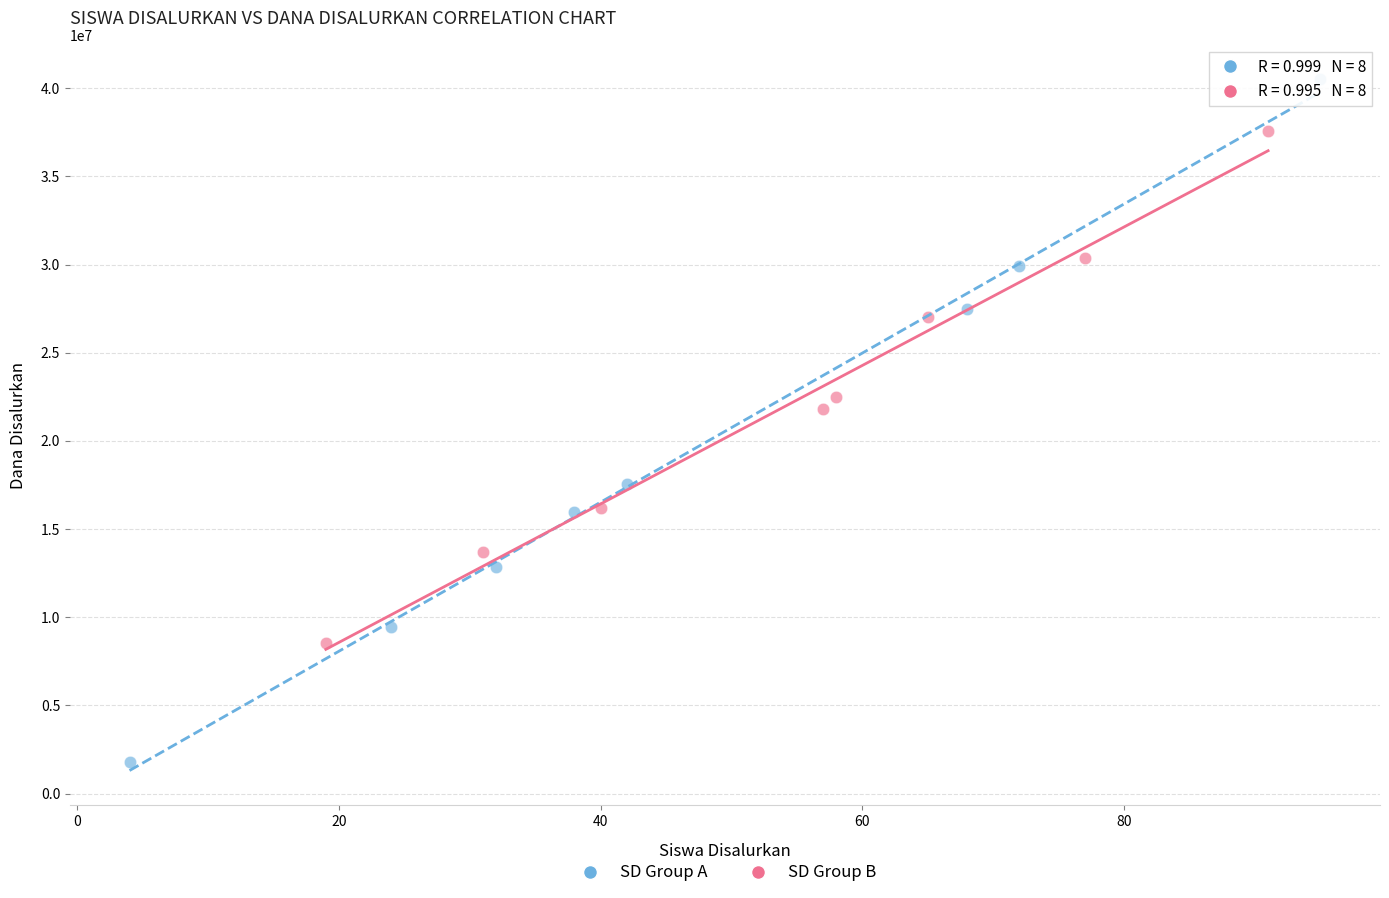

Which series contains the highest Y value?

SD Group A